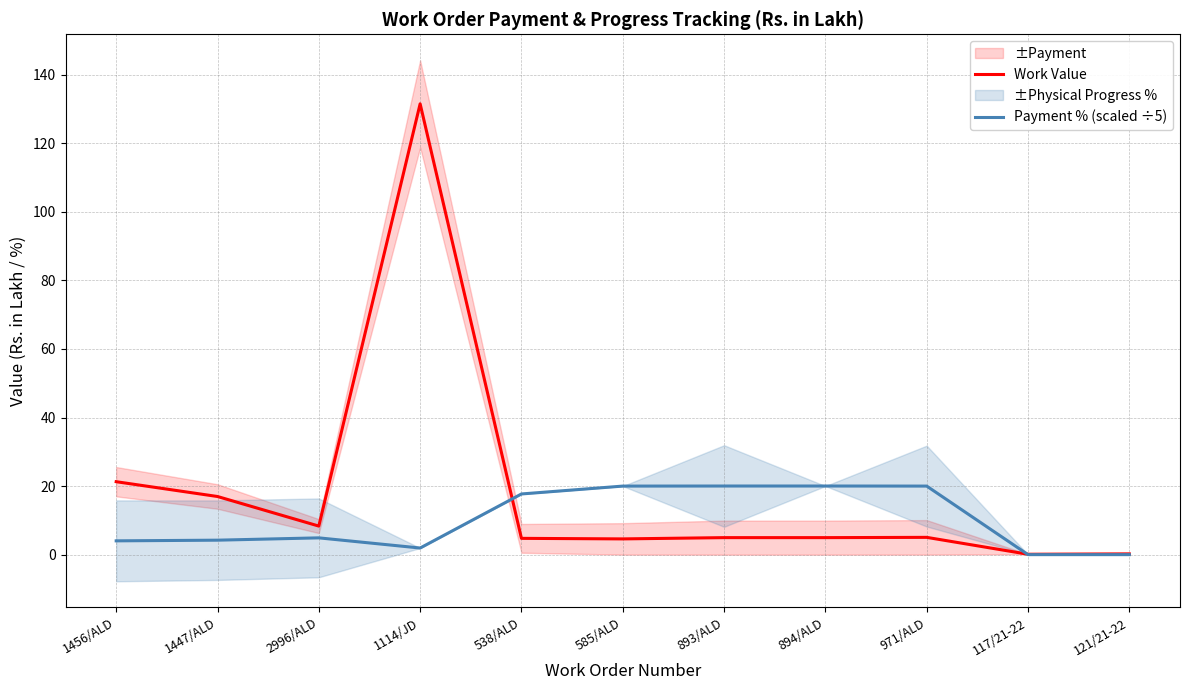

True or false: Payment % (scaled ÷5) and Work Value cross at least once.

True